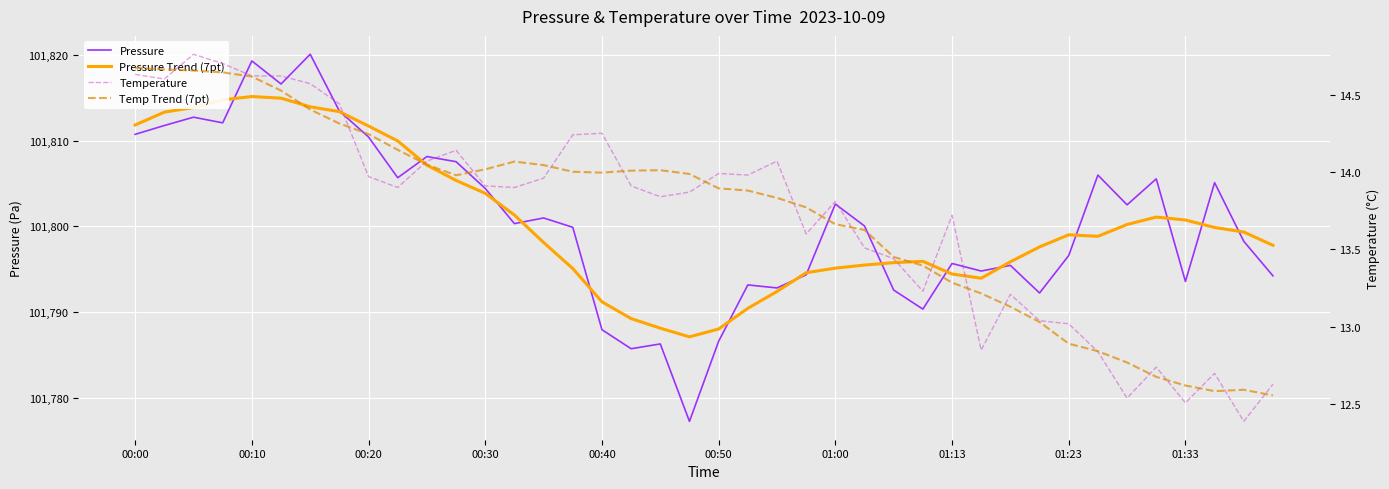

Which series has the widest spread of values?

Pressure